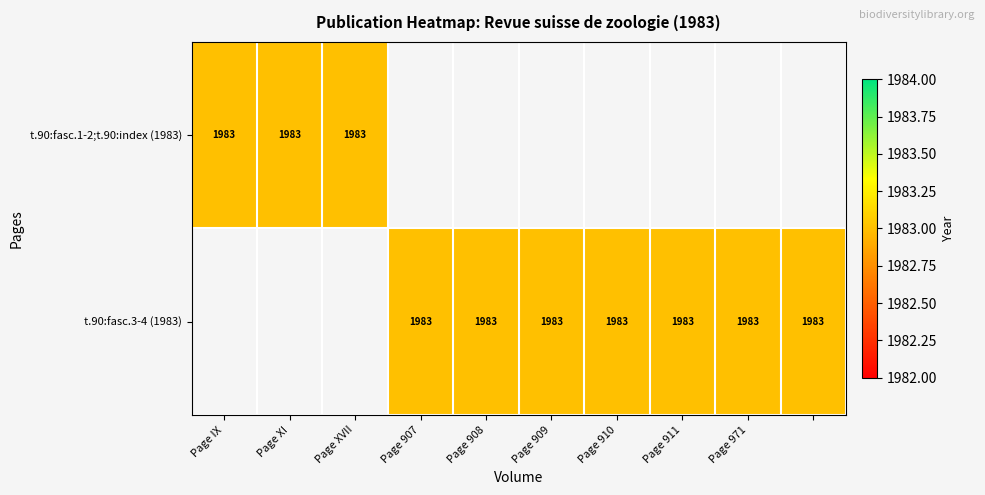

Reading left to right, transcribe all the data shown in this chart.

t.90:fasc.1-2;t.90:index (1983): Page IX=1983	Page XI=1983	Page XVII=1983	Page 907=0	Page 908=0	Page 909=0	Page 910=0	Page 911=0	Page 971=0	=0
t.90:fasc.3-4 (1983): Page IX=0	Page XI=0	Page XVII=0	Page 907=1983	Page 908=1983	Page 909=1983	Page 910=1983	Page 911=1983	Page 971=1983	=1983